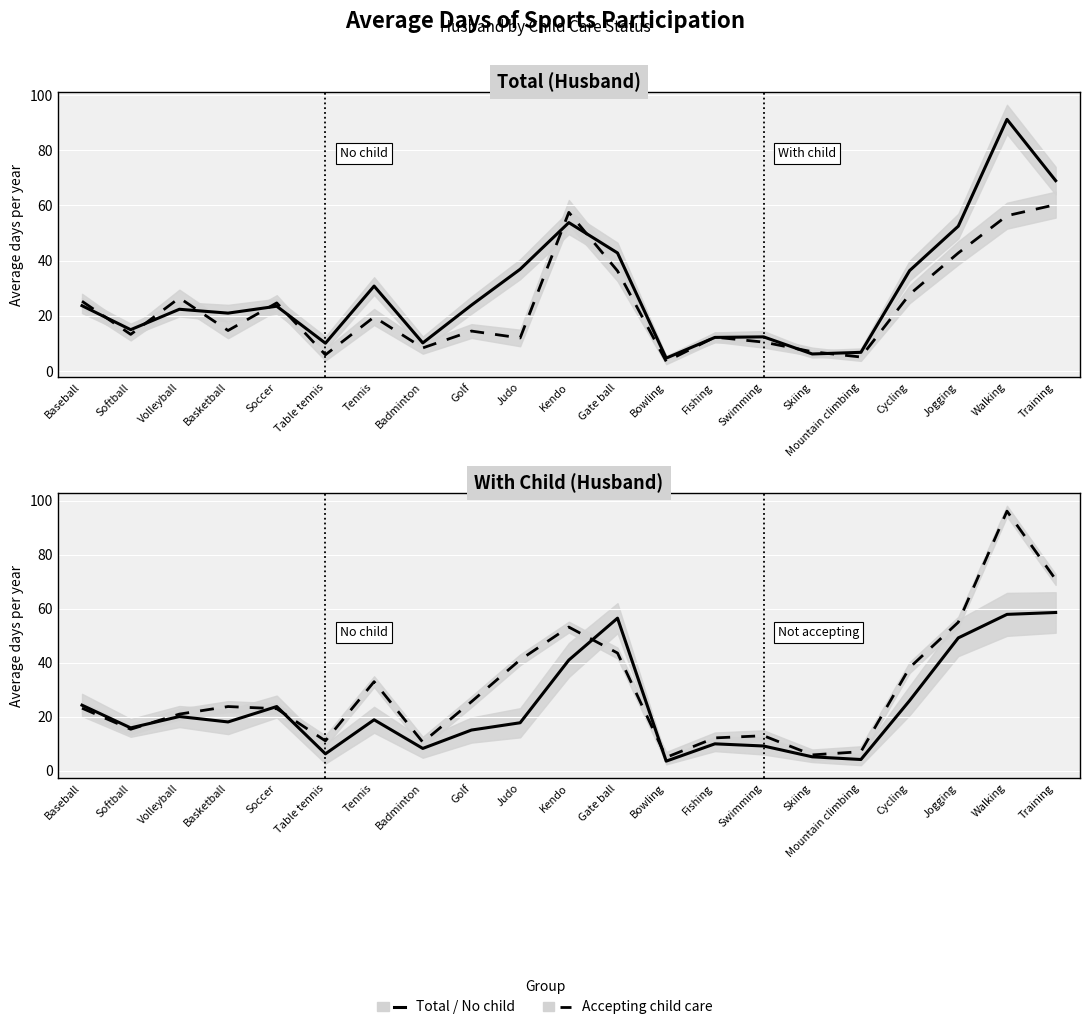

At which label is Accepting child care closest to 50?

Kendo